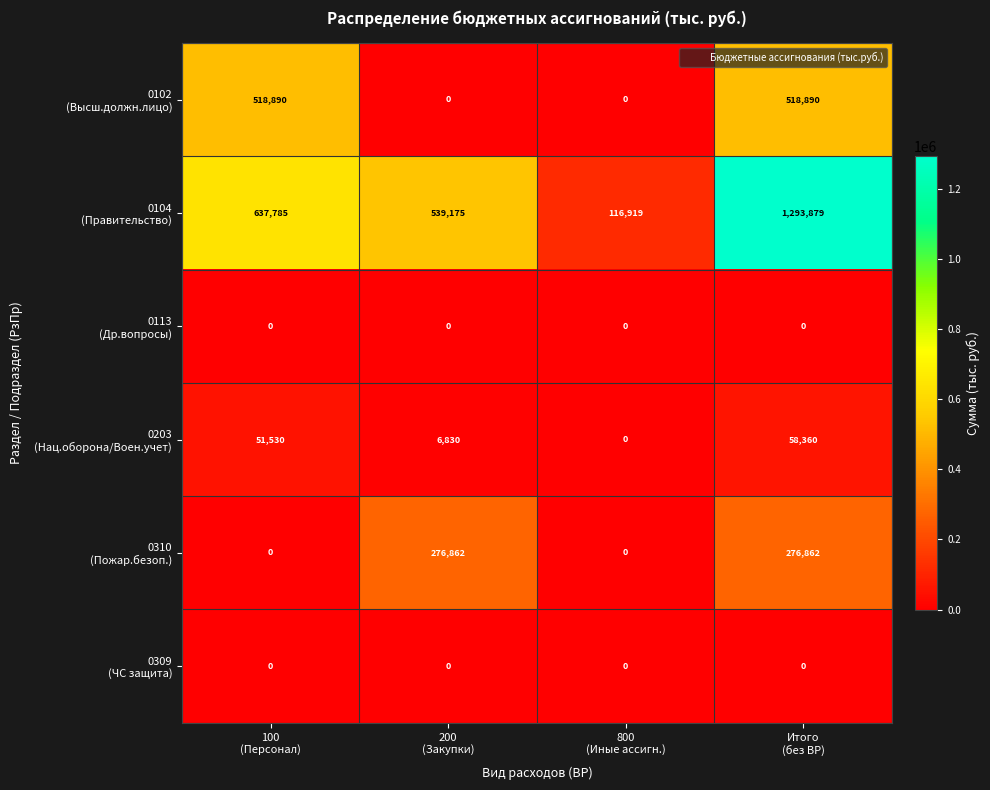

At how many categories does at least one series exceed 403105?

3